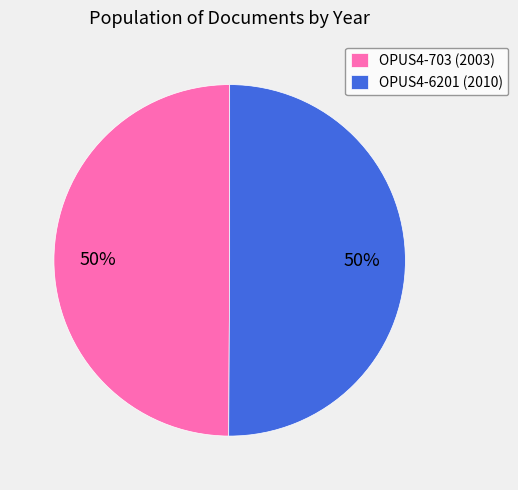

True or false: OPUS4-703 accounts for 50% of the total.

True